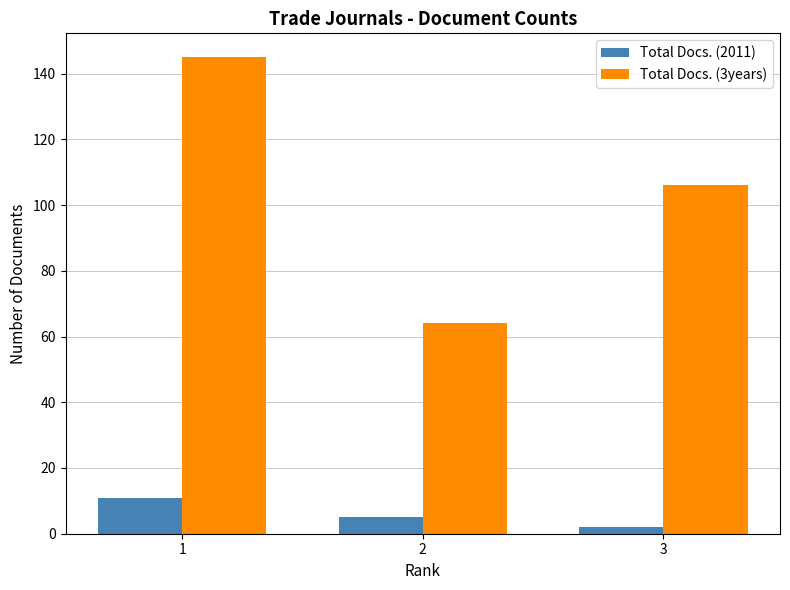

Which series has the largest total across all categories?

Total Docs. (3years)